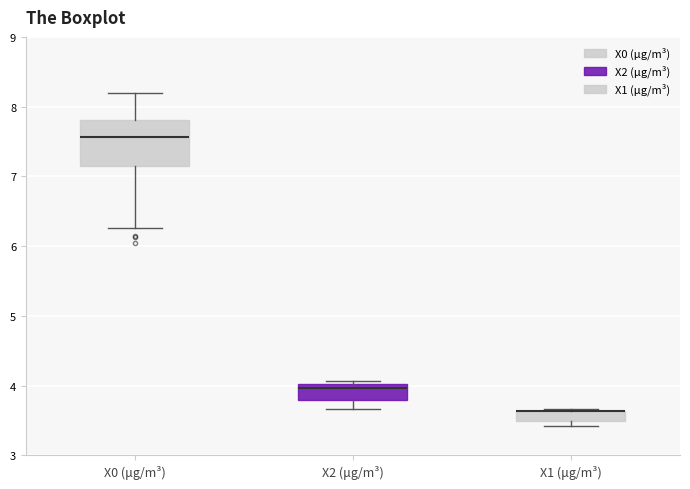

Where is the upper edge of the box for X2 (μg/m³) on the y-axis? The values are not printed on the chart, so give them approximately, as read against the axis.

4.0